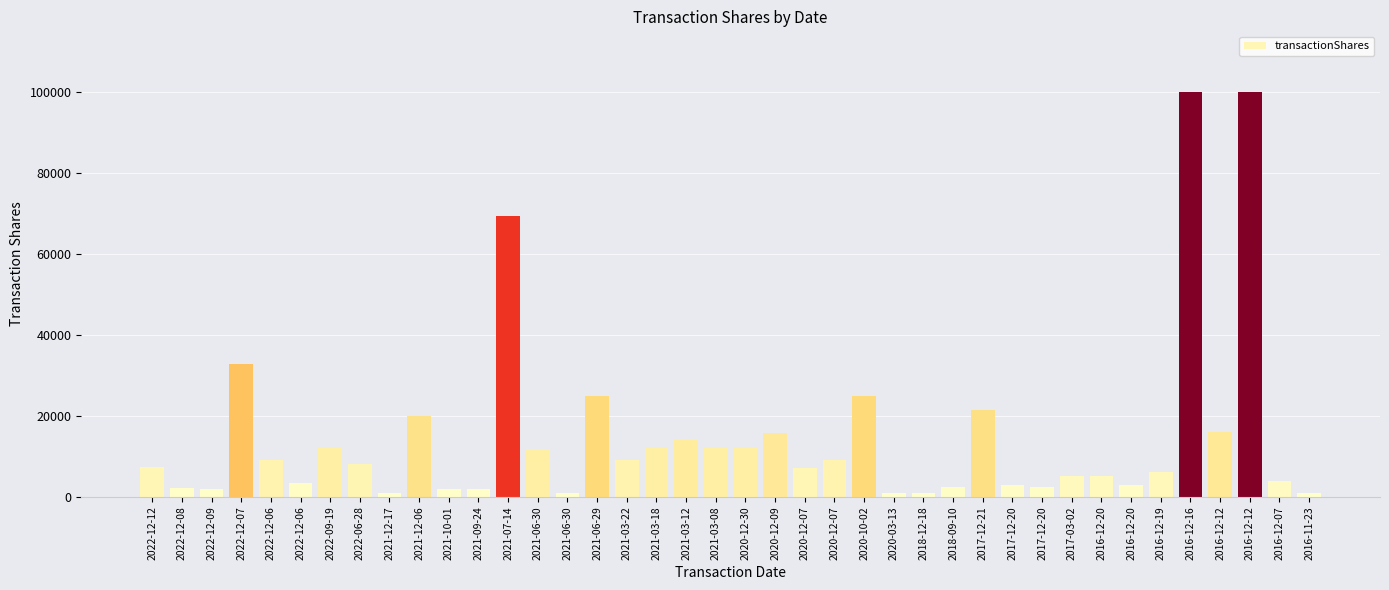

How many values are below 8000?

20